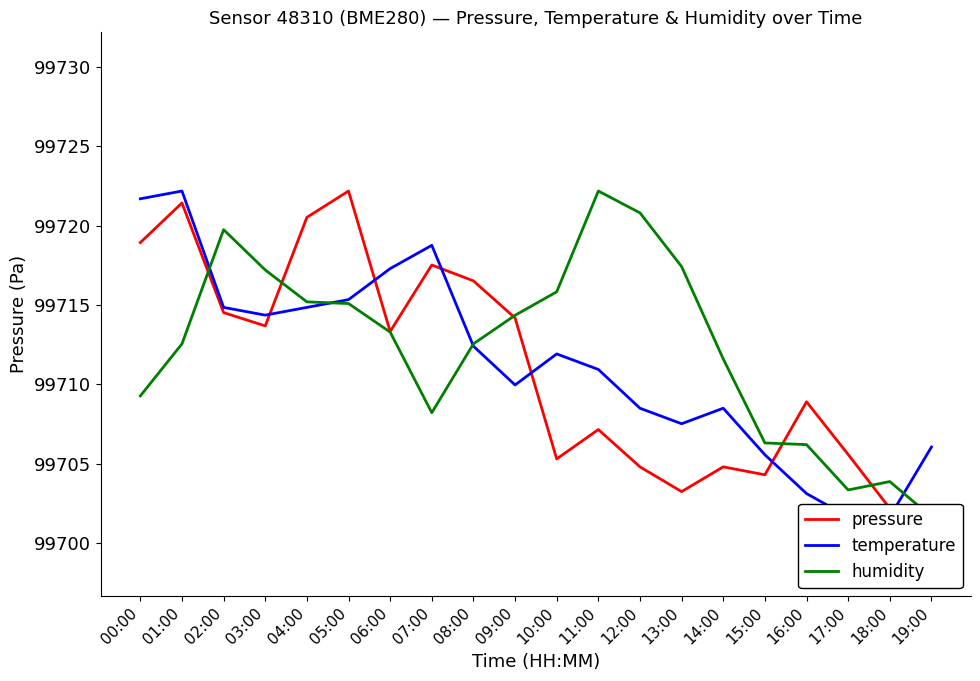

How many interior local peaks does the humidity series have?

3